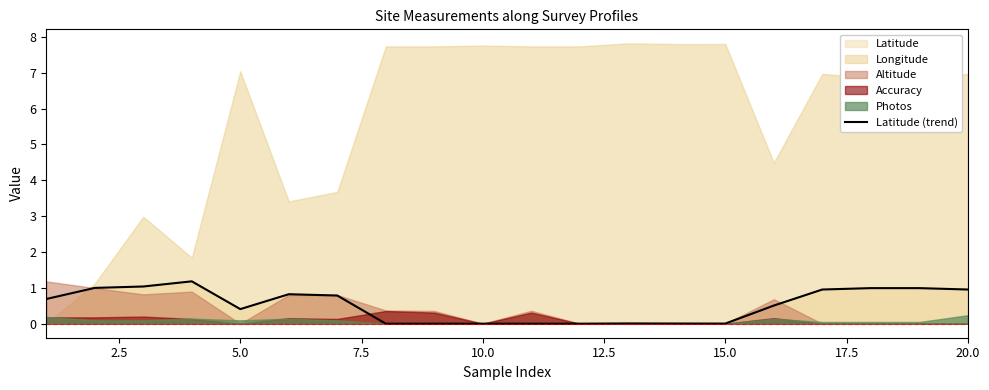

True or false: Latitude (trend) has a value of 0.2 at 20.0.

False